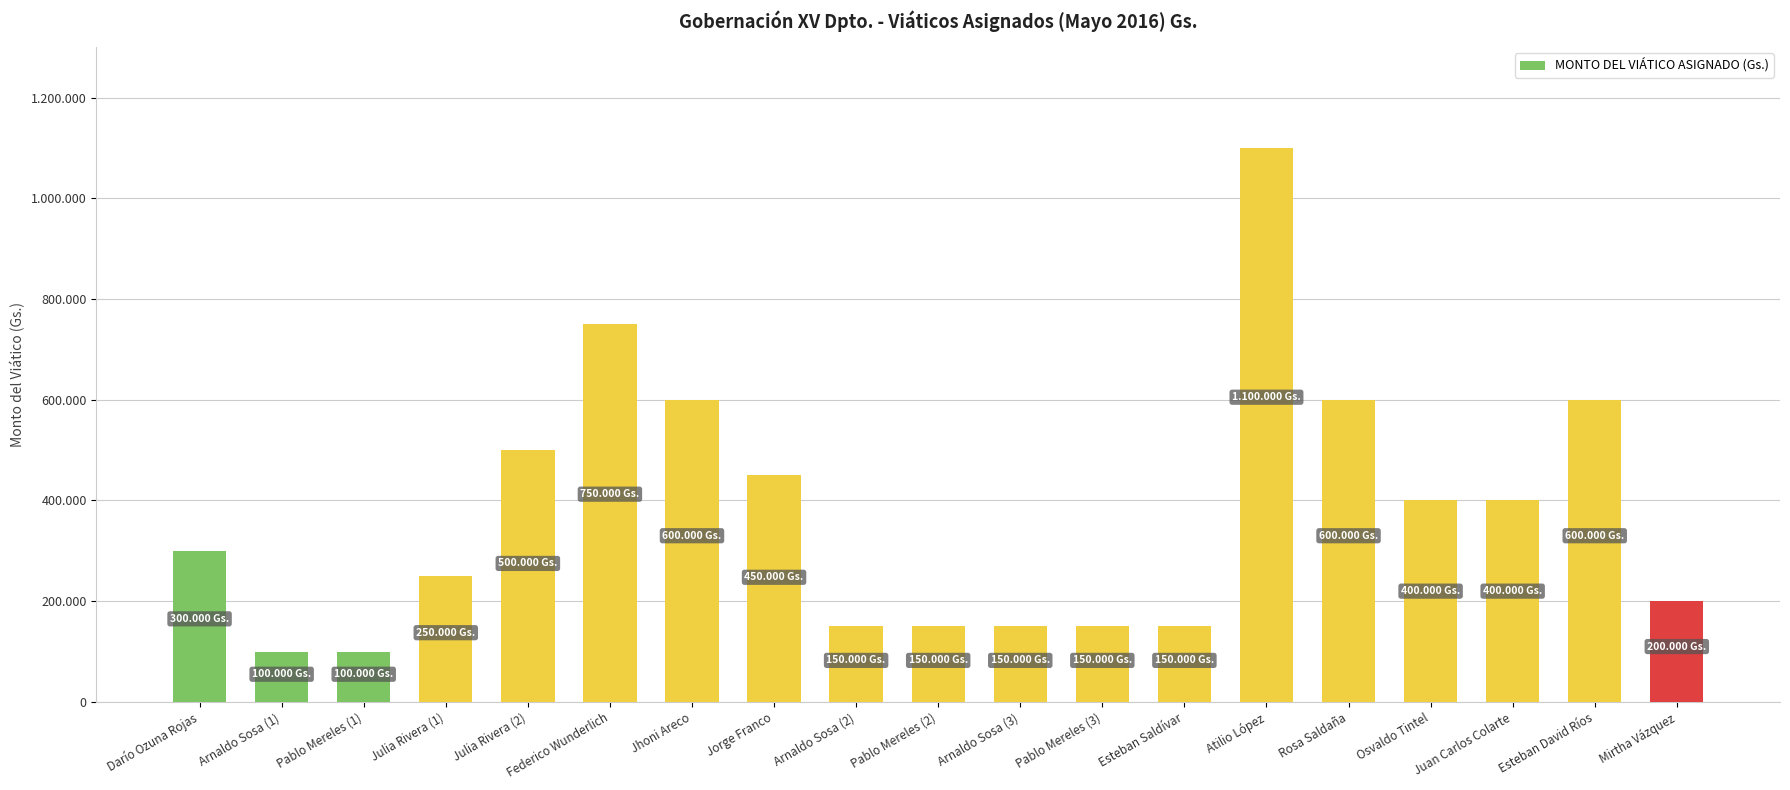

How many bars are there in total?

19